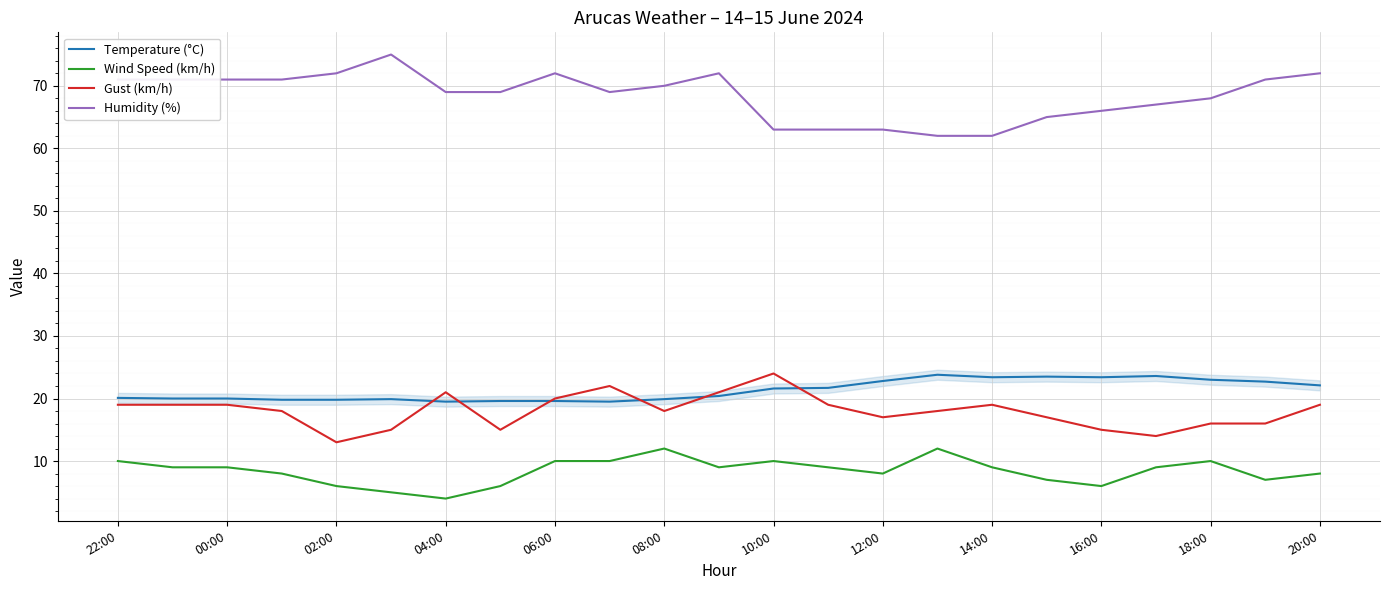

True or false: Temperature (°C) and Humidity (%) cross at least once.

False